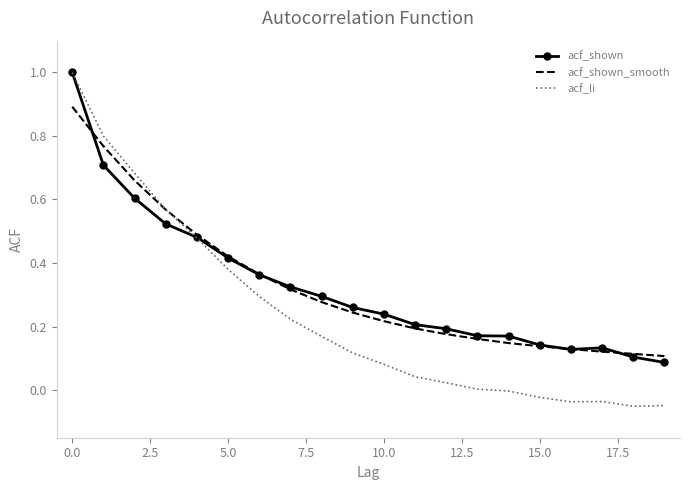

What is the highest value of the acf_shown series?

1.0